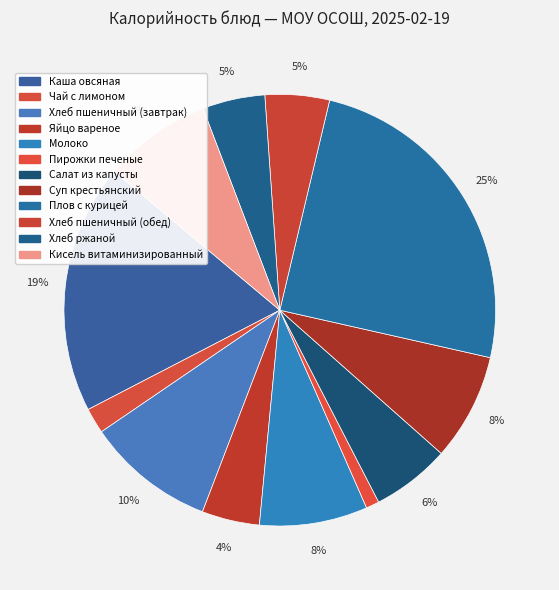

How many segments does this pie chart have?

12